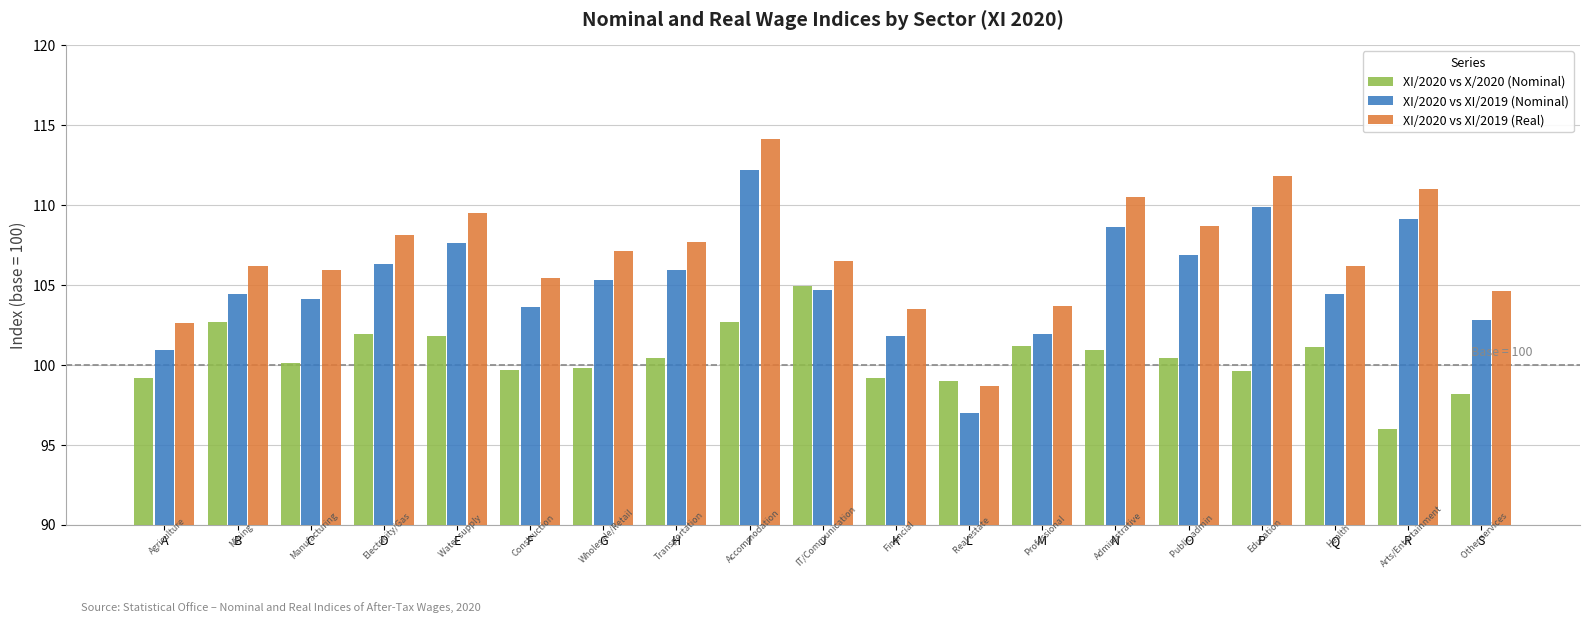

Is the value of XI/2020 vs XI/2019 (Real) at B greater than the value of XI/2020 vs X/2020 (Nominal) at D?

Yes